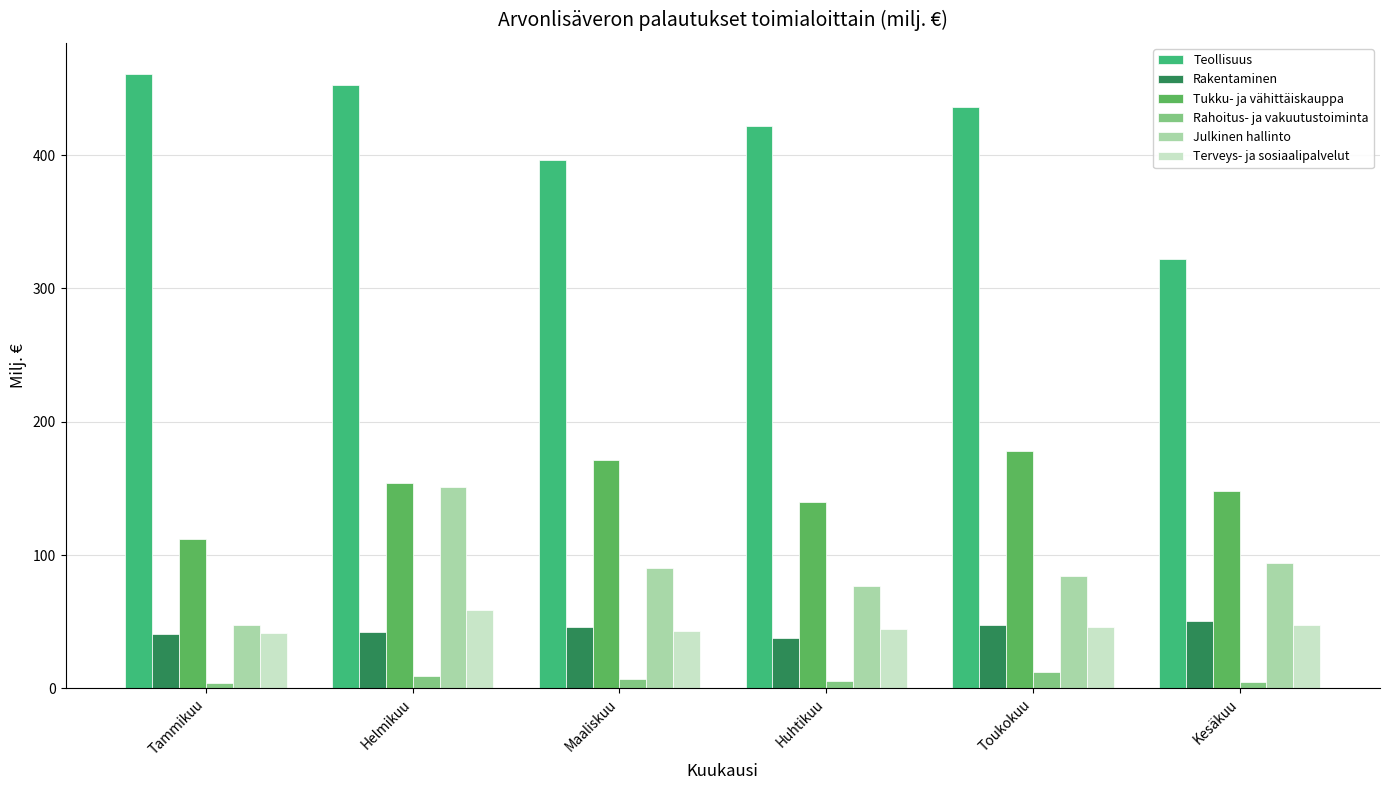

What is the difference between the maximum and second lowest values in the Julkinen hallinto series?

74.3